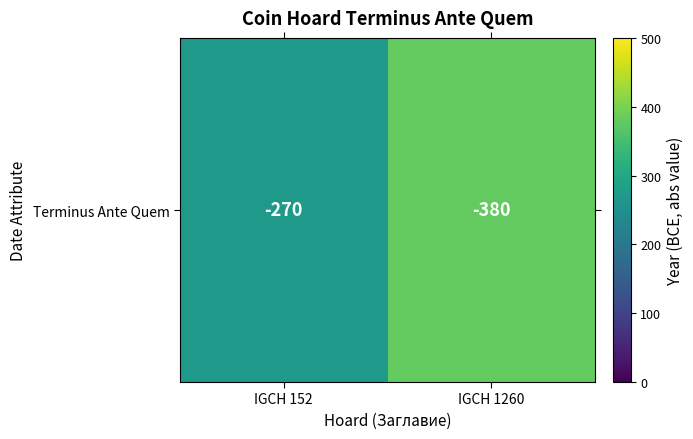

Reading left to right, what are all the values shown in this chart?

270	380